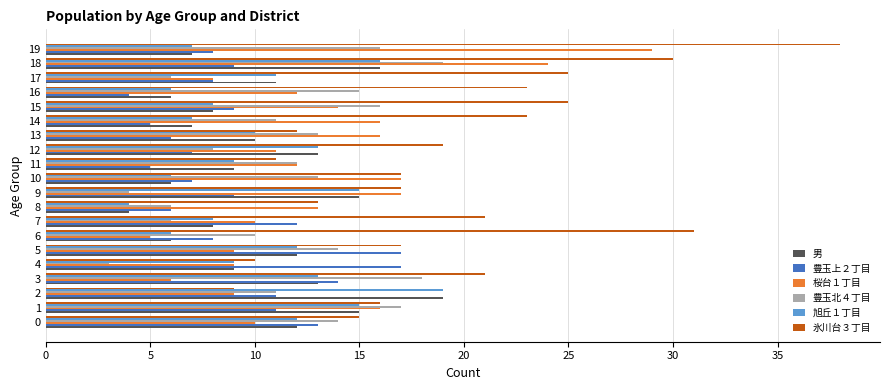

At which category is the sum across all series the highest?

18